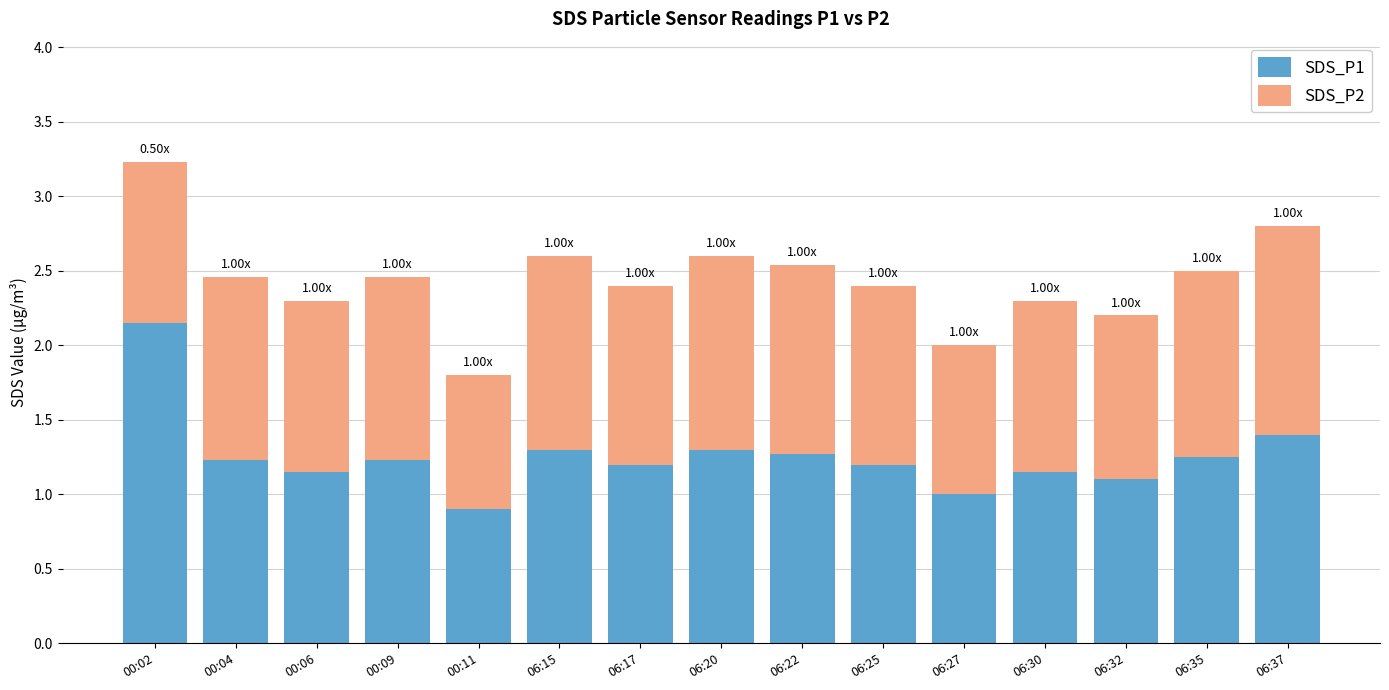

What is the total value across all series at 06:37?

2.8